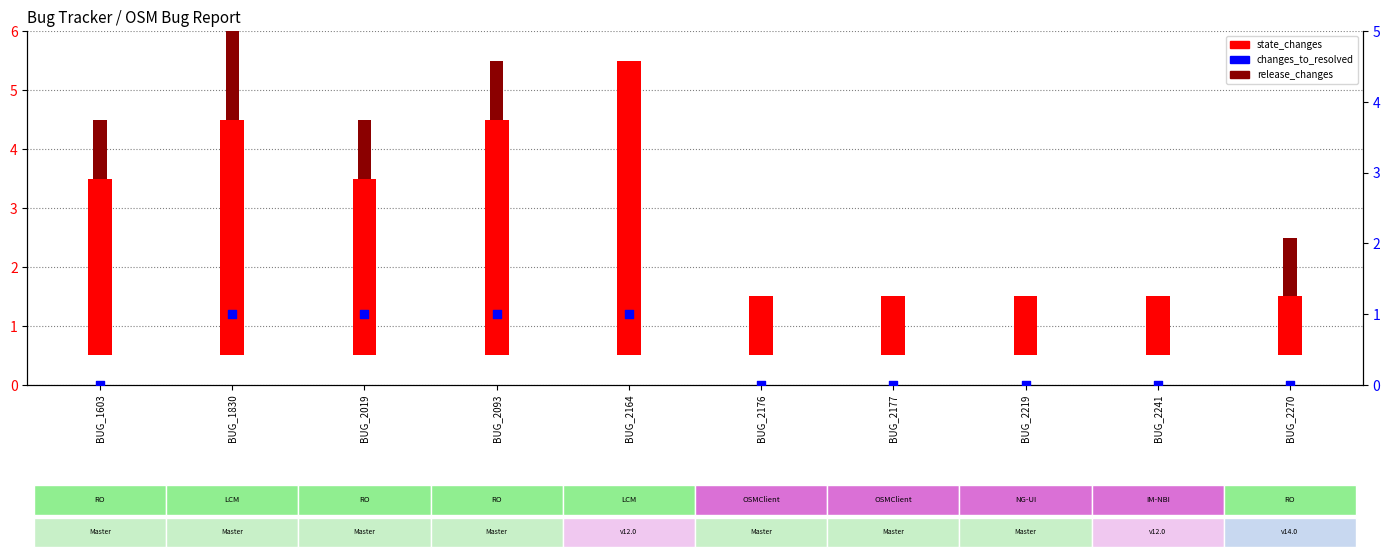

What are all the series names shown in the legend?

state_changes, release_changes, changes_to_resolved